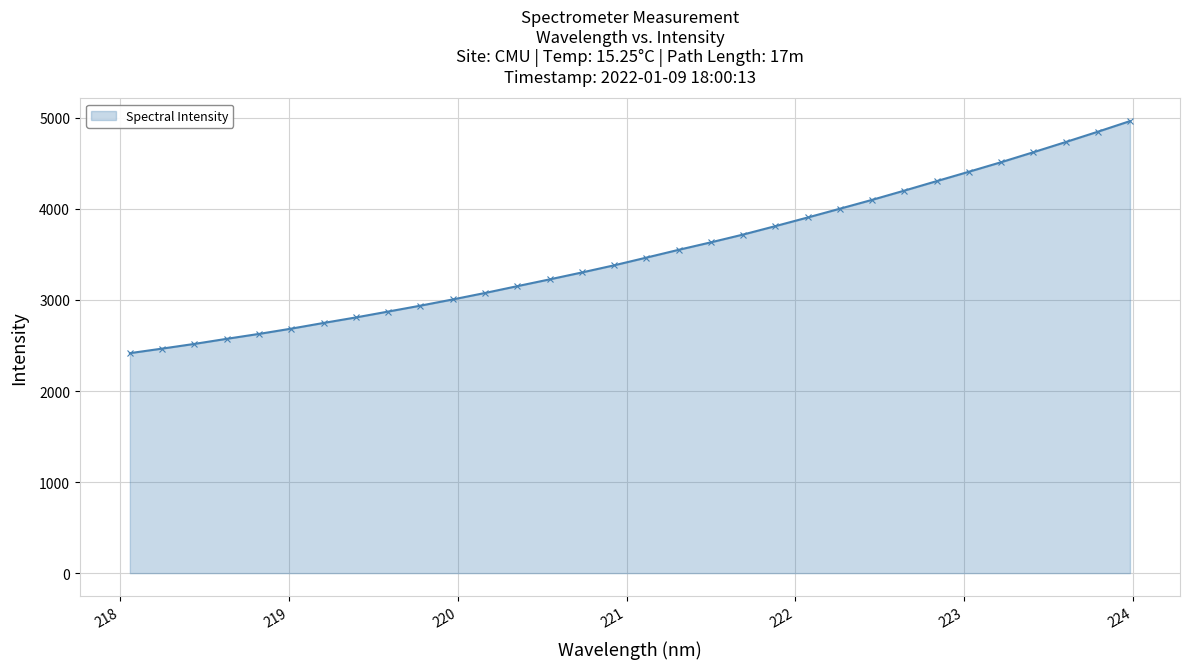

What is the average value?

3518.4